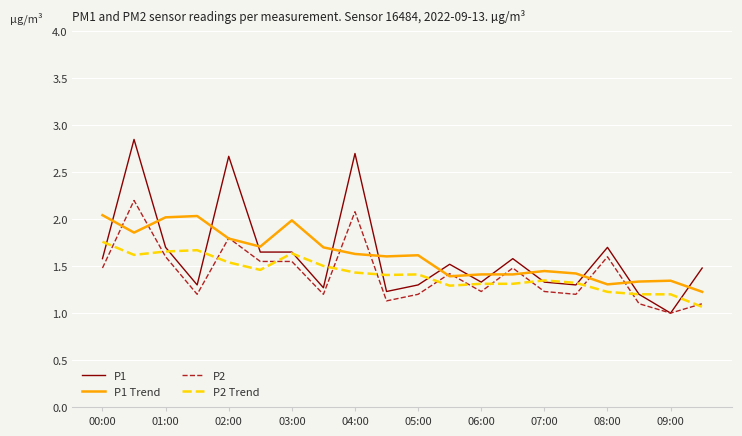

What is the lowest value of the P1 Trend series?

1.2